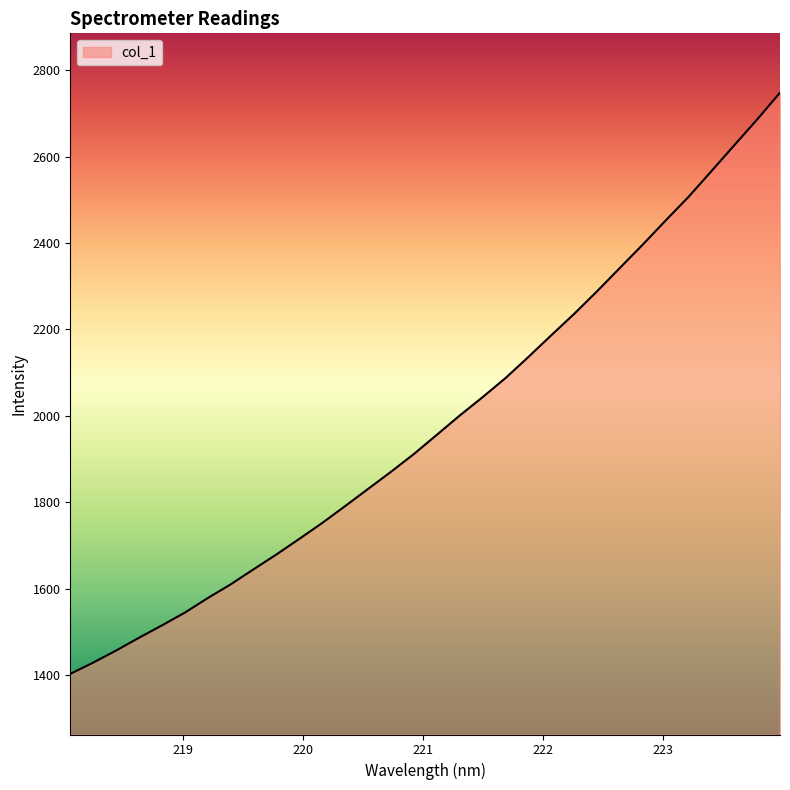

What is the difference between the maximum and minimum values?

1344.9